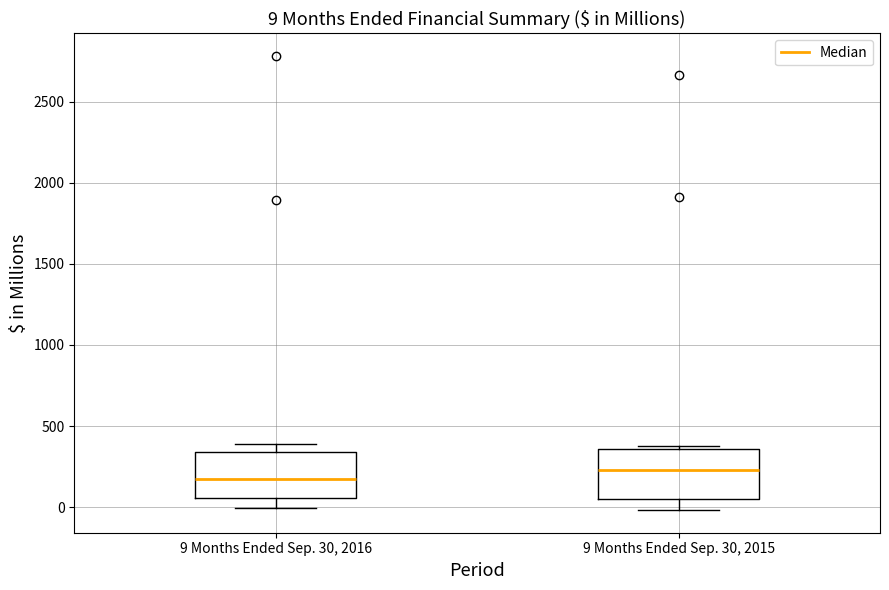

Which box's median line is the lowest?

9 Months Ended Sep. 30, 2016